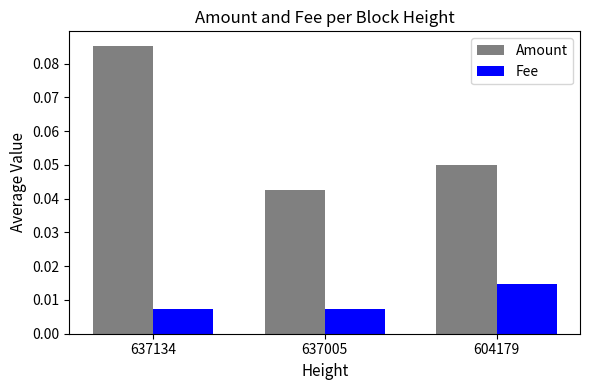

At which category does the chart reach its peak across all series?

637134